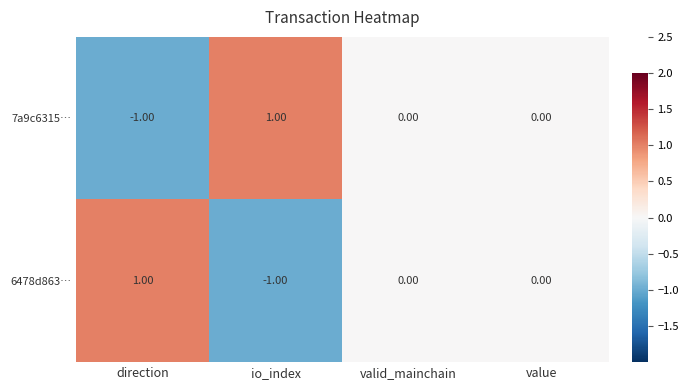

Is the value of 6478d863… at value greater than the value of 7a9c6315… at direction?

Yes